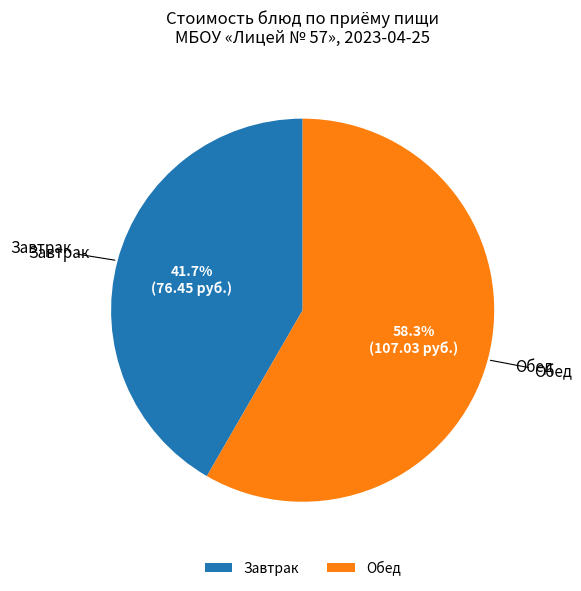

Does any single category account for the majority?

Yes